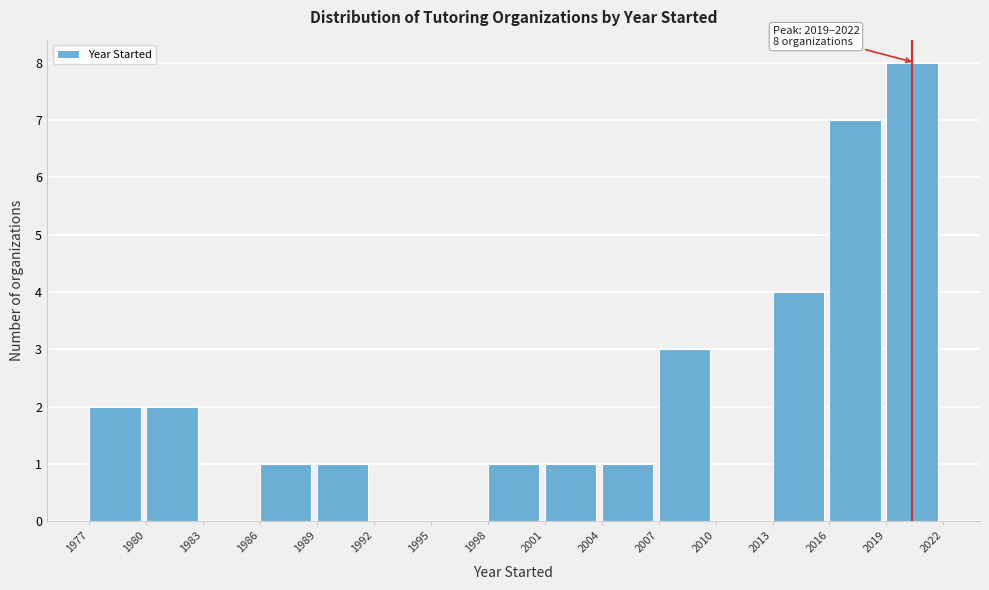

Which range on the x-axis has the tallest bar?

2019 to 2022